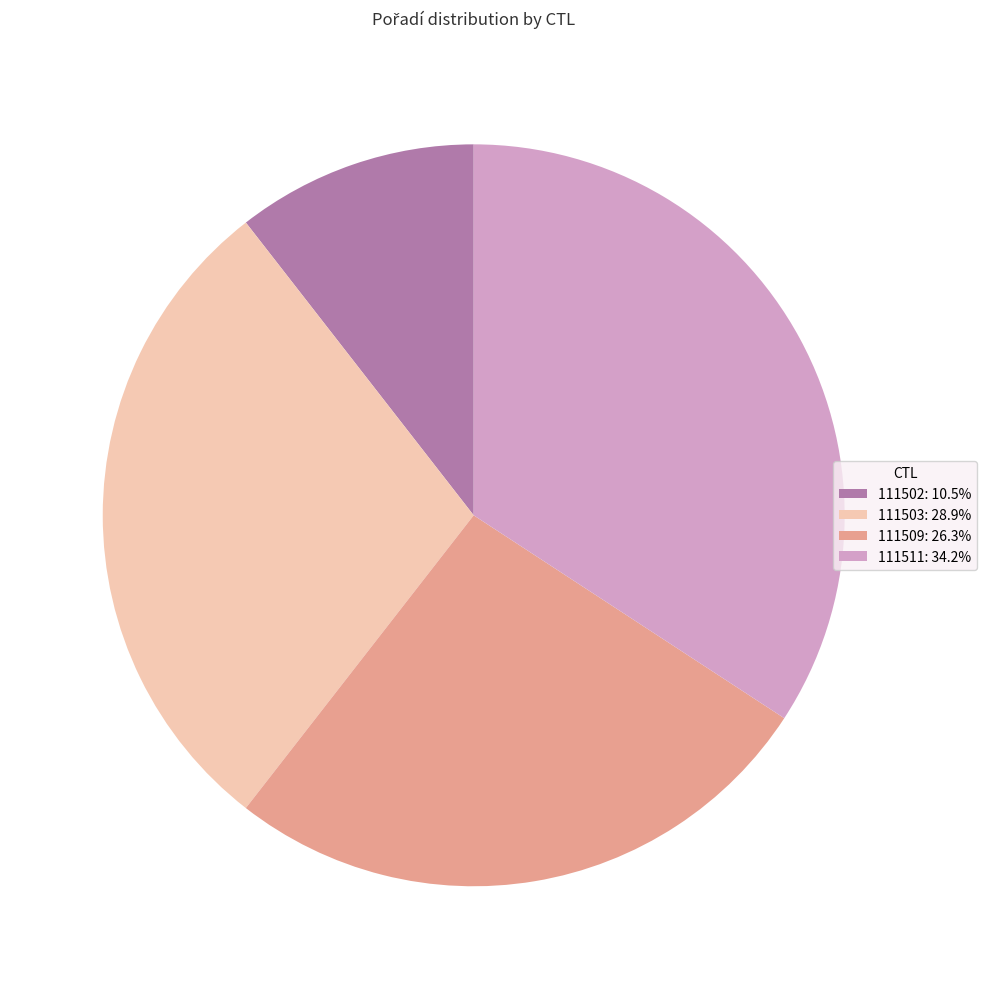

Is there any slice that represents more than half of the pie?

No